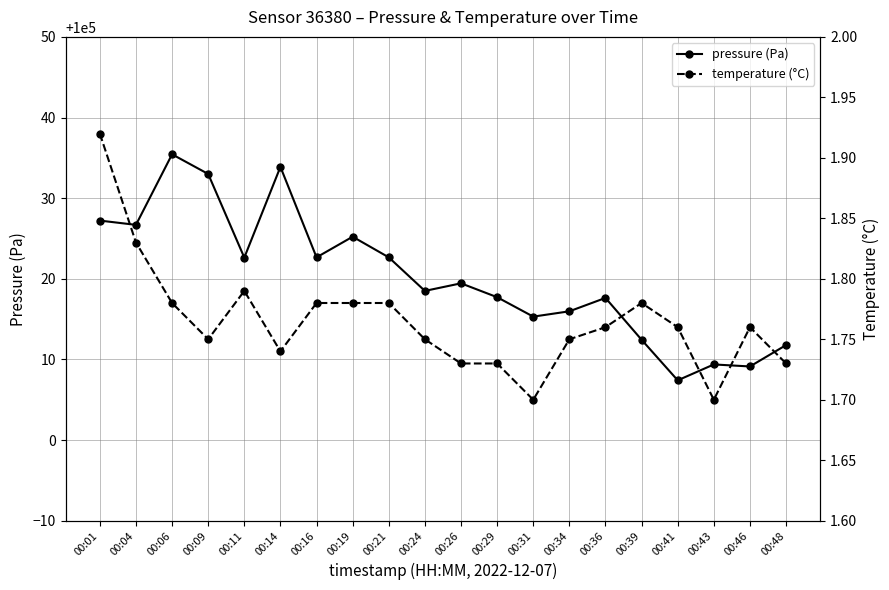

True or false: pressure (Pa) and temperature (°C) intersect in this chart.

False